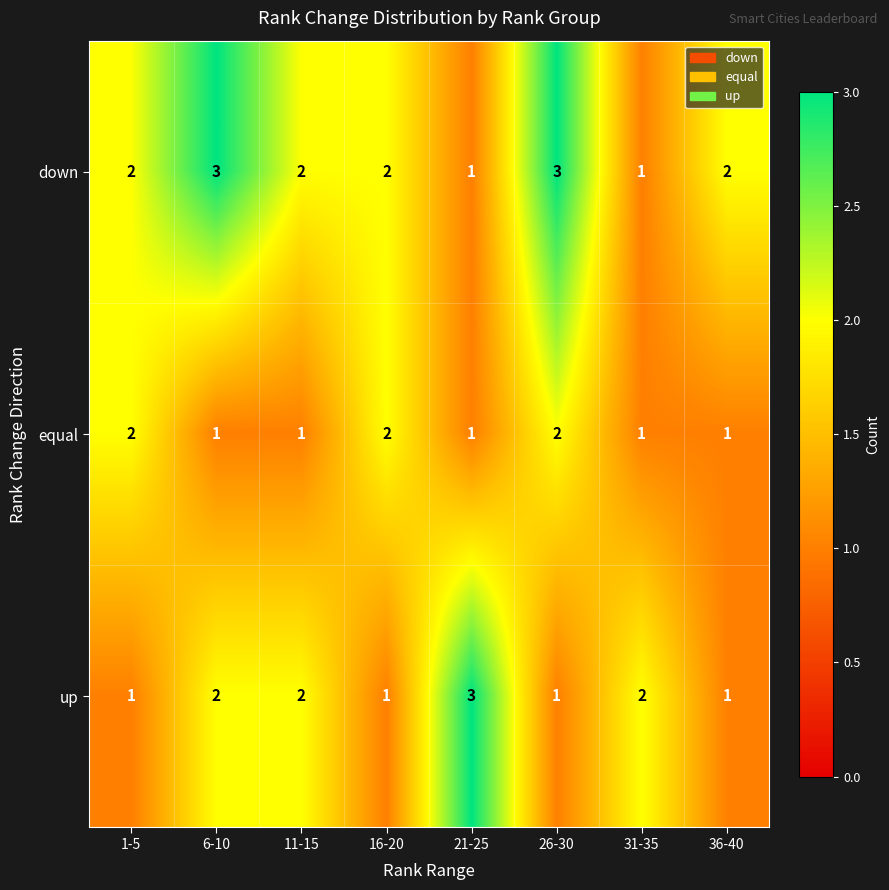

What is the total value across all series at 31-35?

4